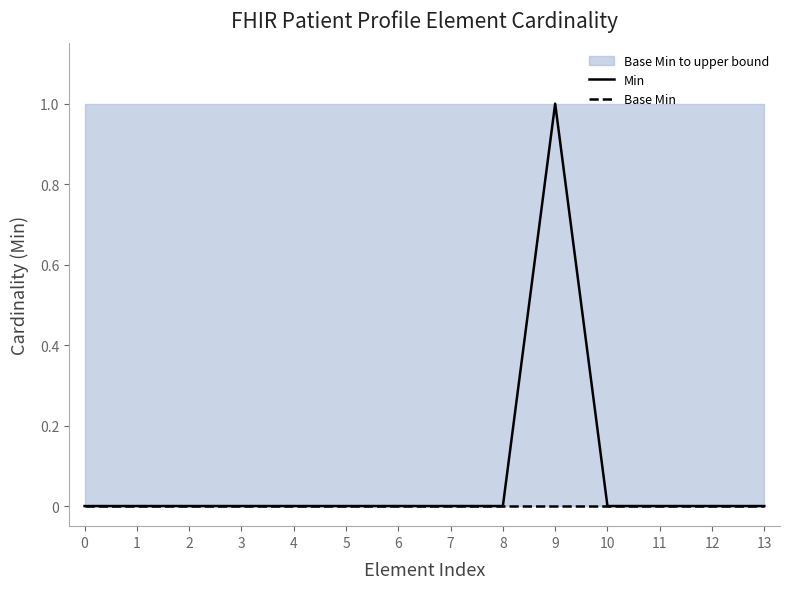

Which has a higher value, 1 or 0?

1